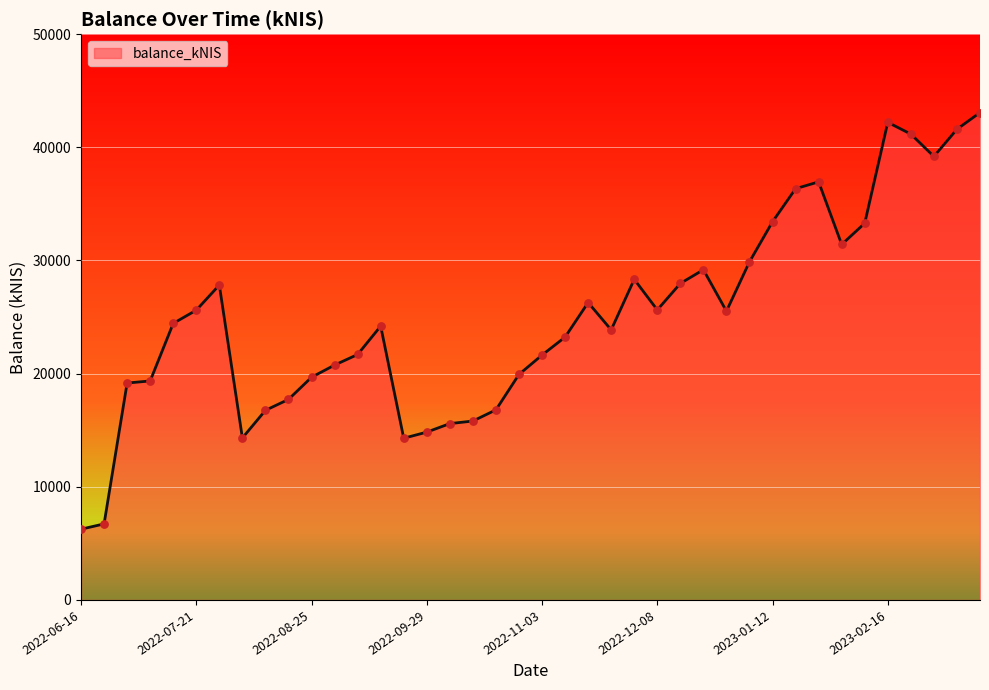

What is the greatest value displayed?

43071.3